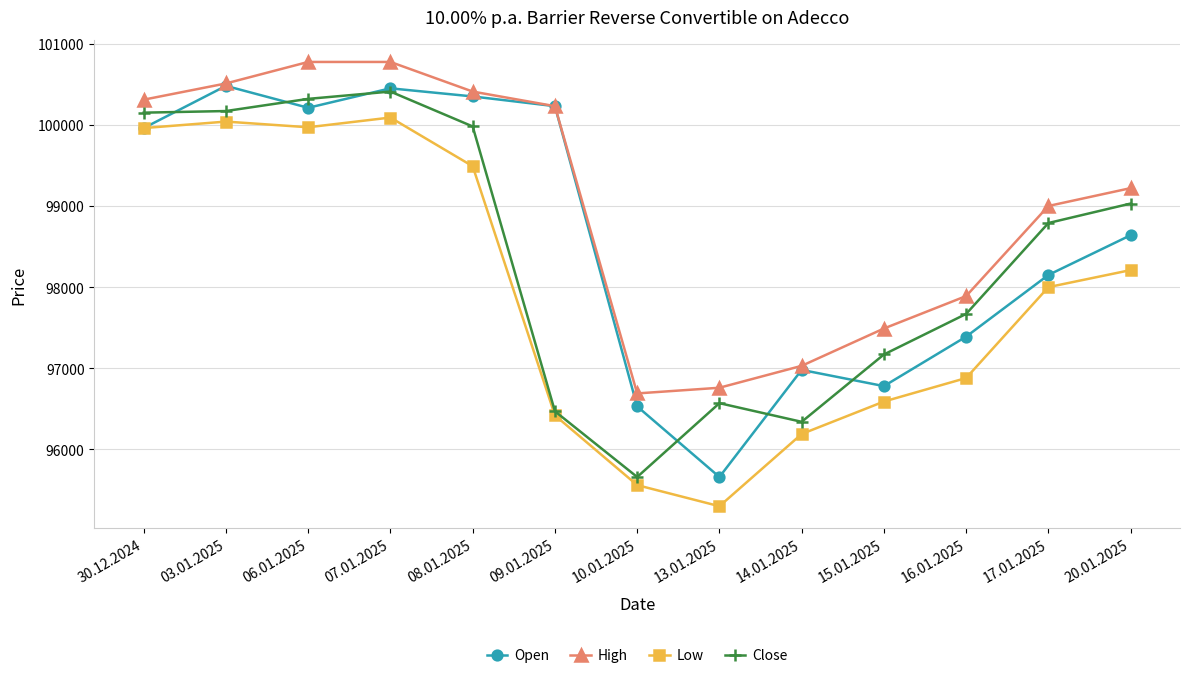

What is the value of the Low point at the 10th from the left?

96590